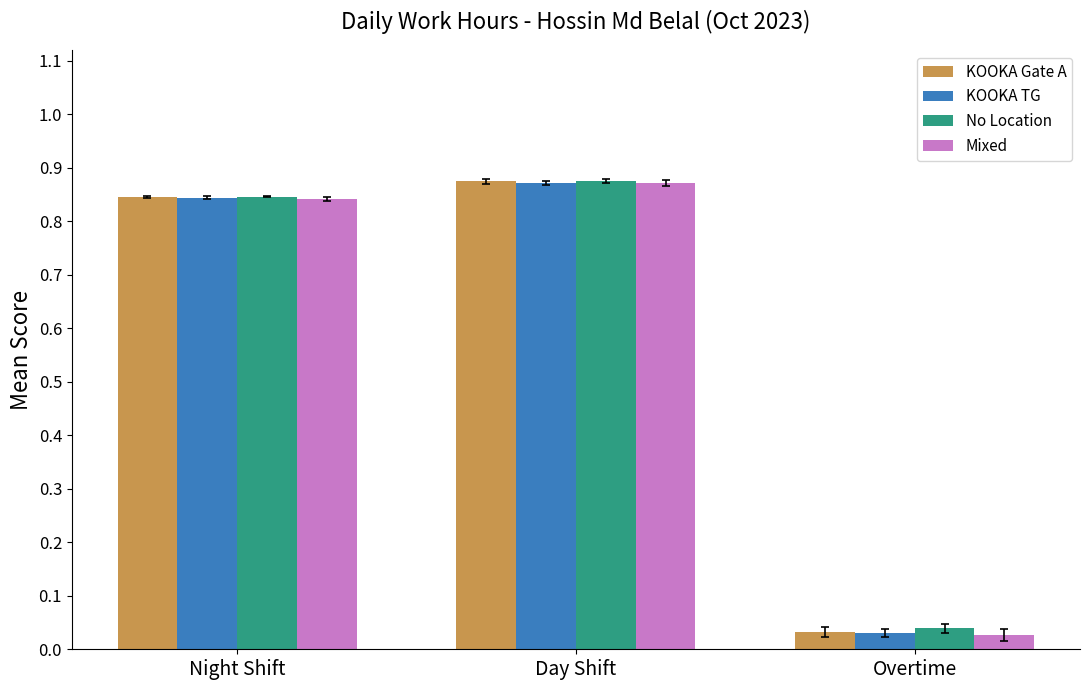

What is the average value of the KOOKA Gate A series?

0.6